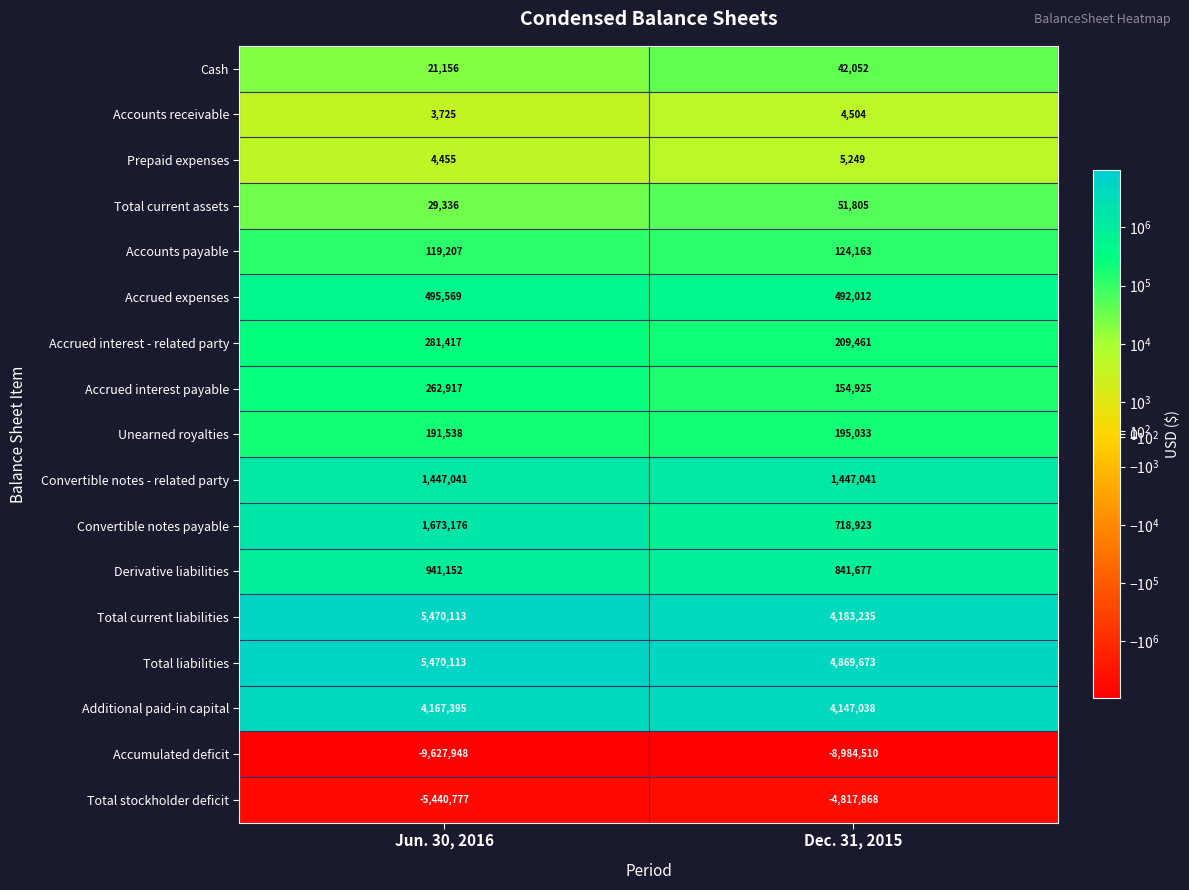

What is the sum of the Accounts payable values at Dec. 31, 2015 and Jun. 30, 2016?

243370